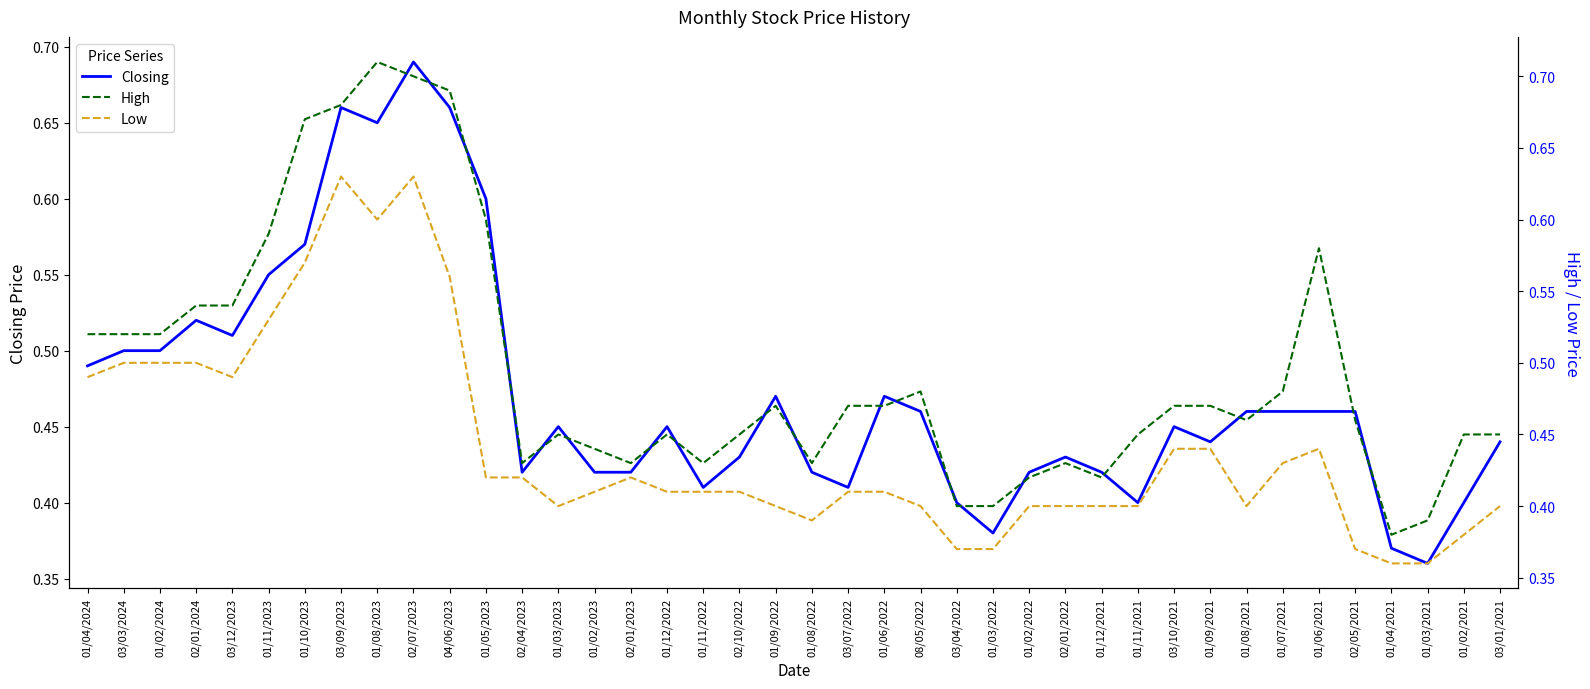

Count the number of categories in the chart.

40